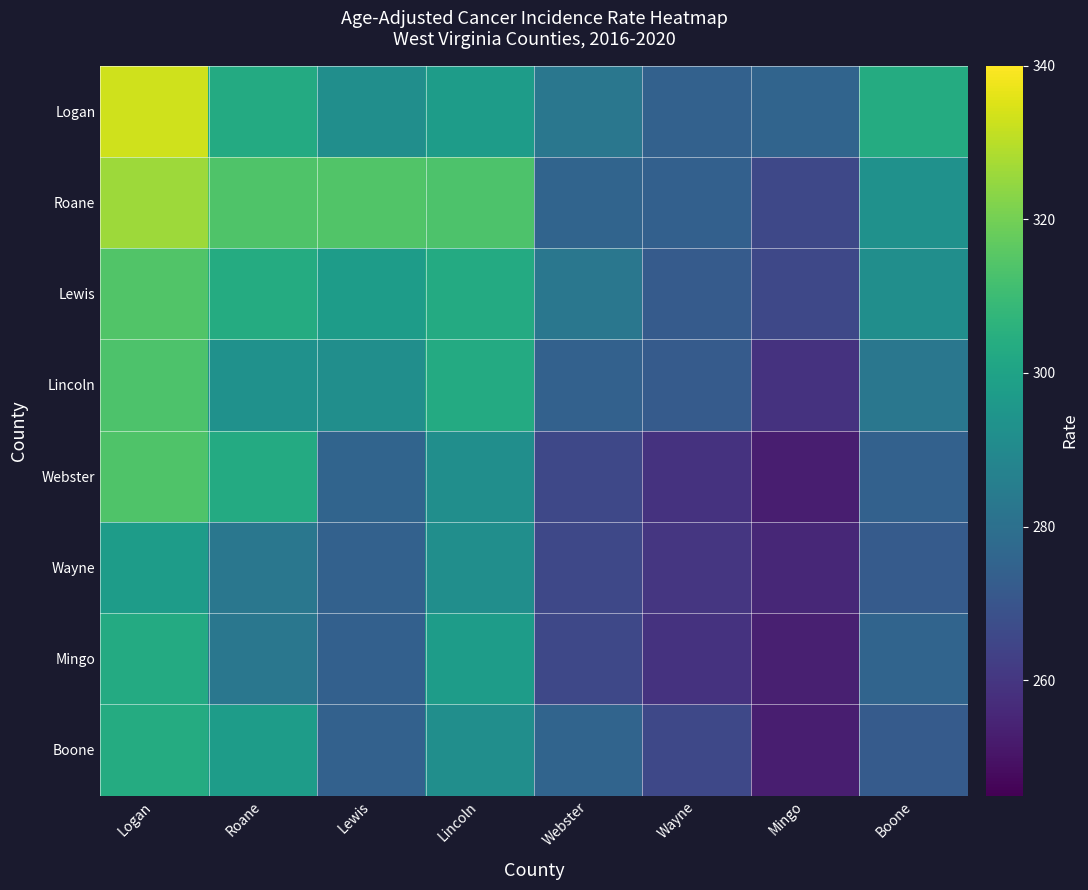

Which series changed the most between Webster and Mingo?

Boone